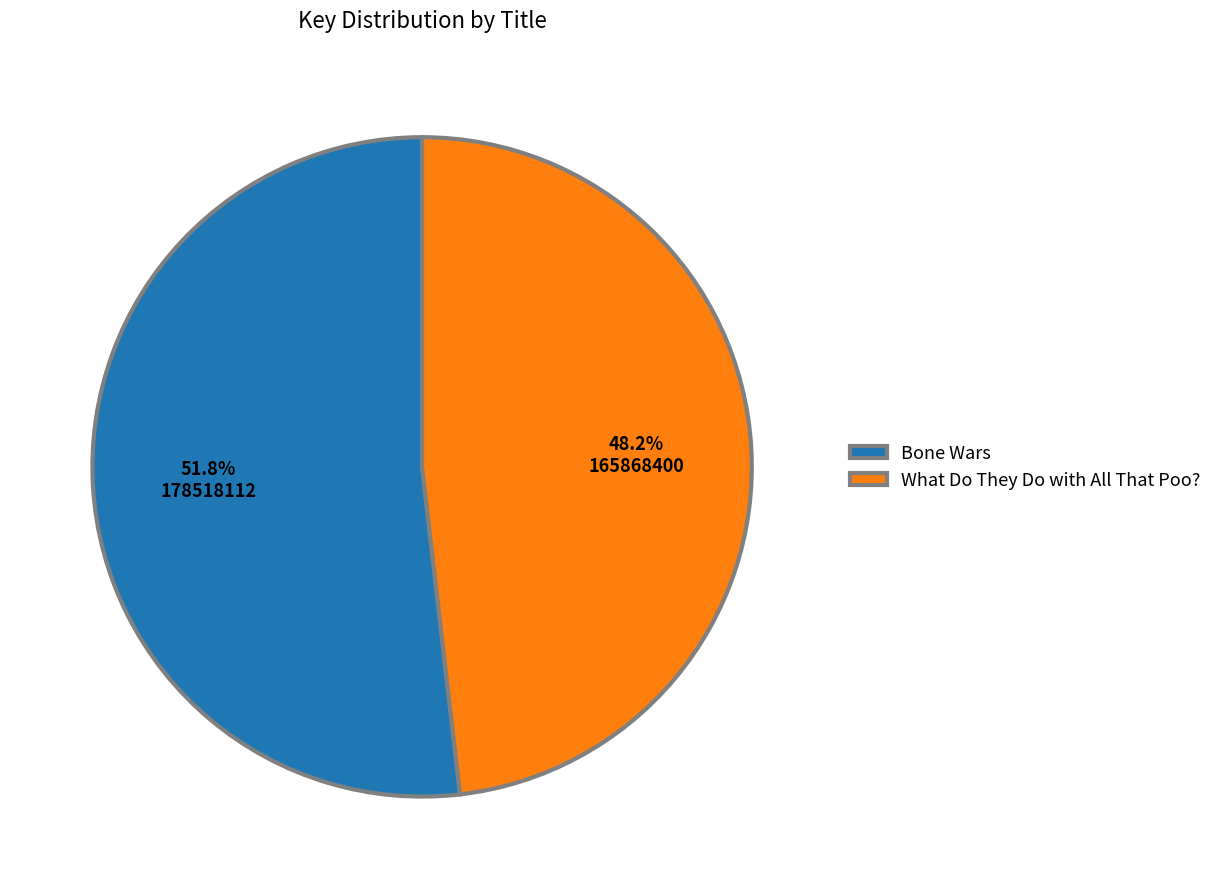

To the nearest percent, what is the combined percentage of Bone Wars and What Do They Do with All That Poo??

100%